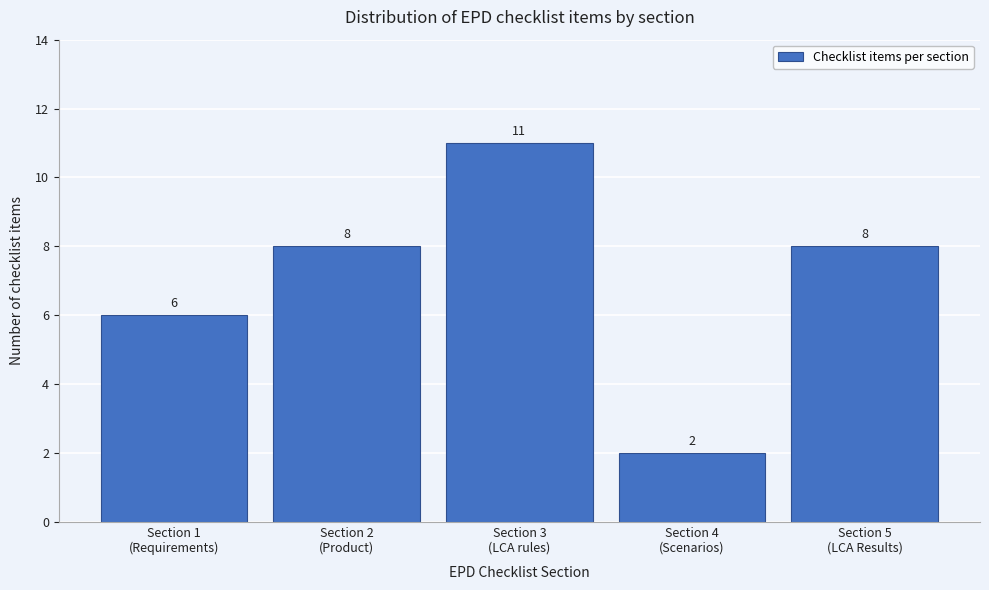

Reading left to right, what are all the values shown in this chart?

6	8	11	2	8